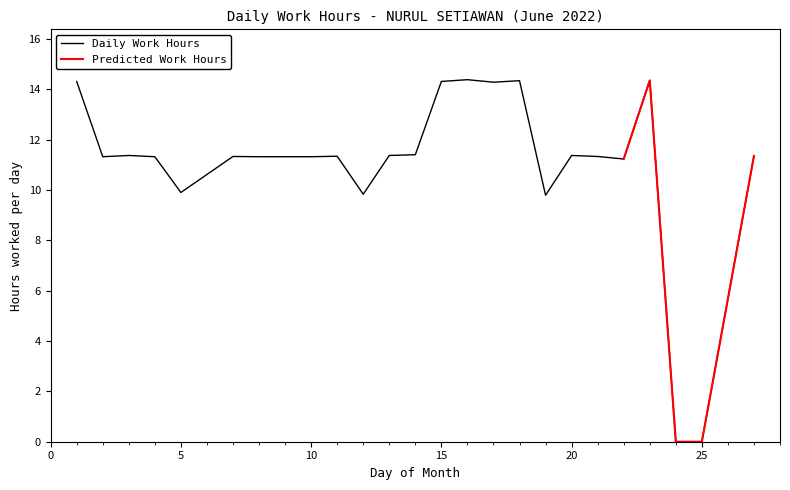

What is the sum of the values at 25 and 8?

11.3